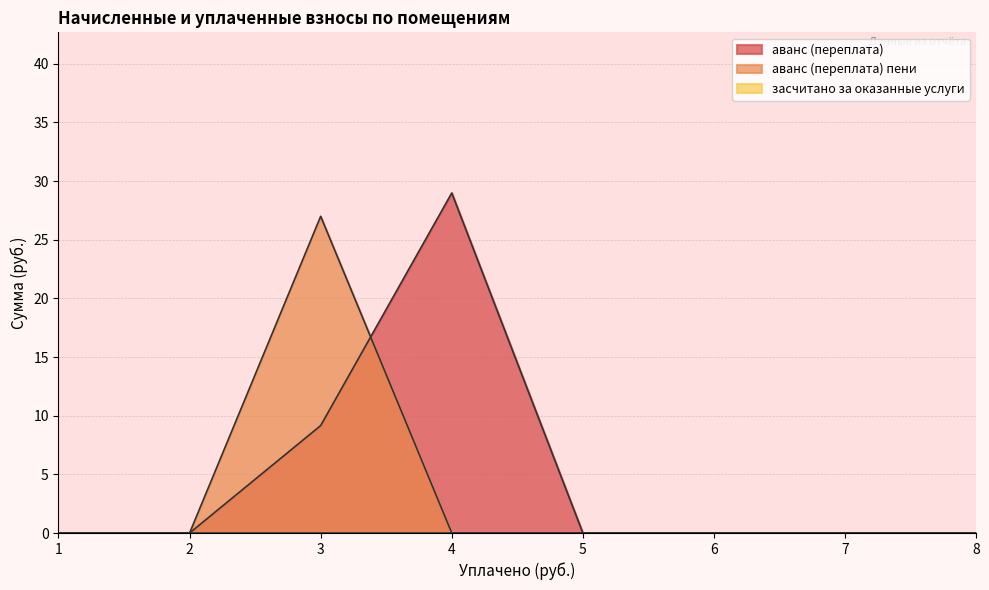

Which series has the largest range (max minus min)?

аванс (переплата)